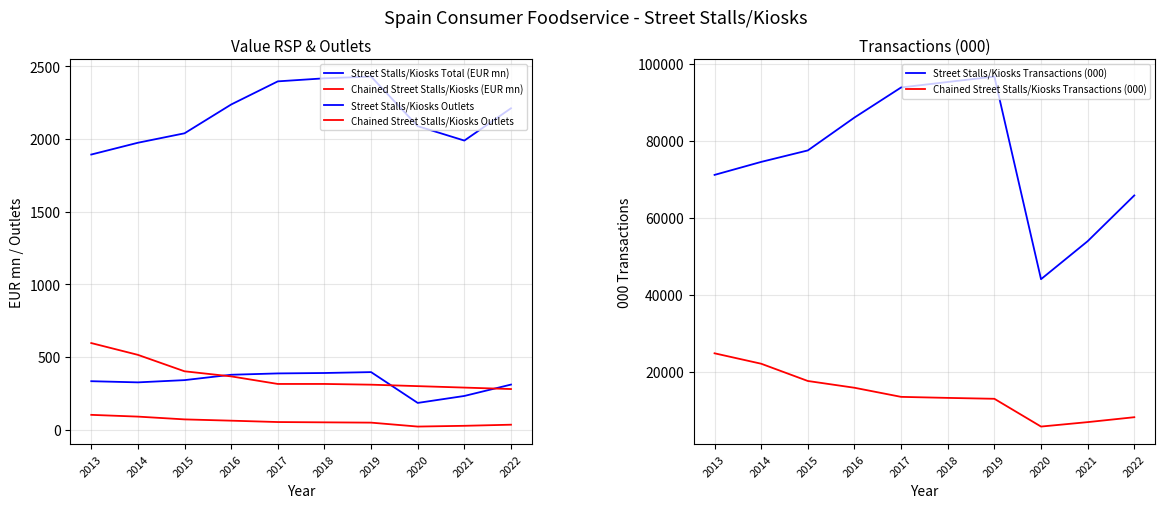

Does the chart display data point markers on the line(s)?

No